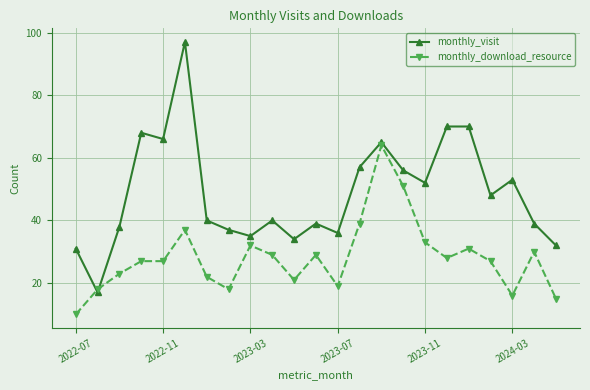

Which series has the largest total across all categories?

monthly_visit